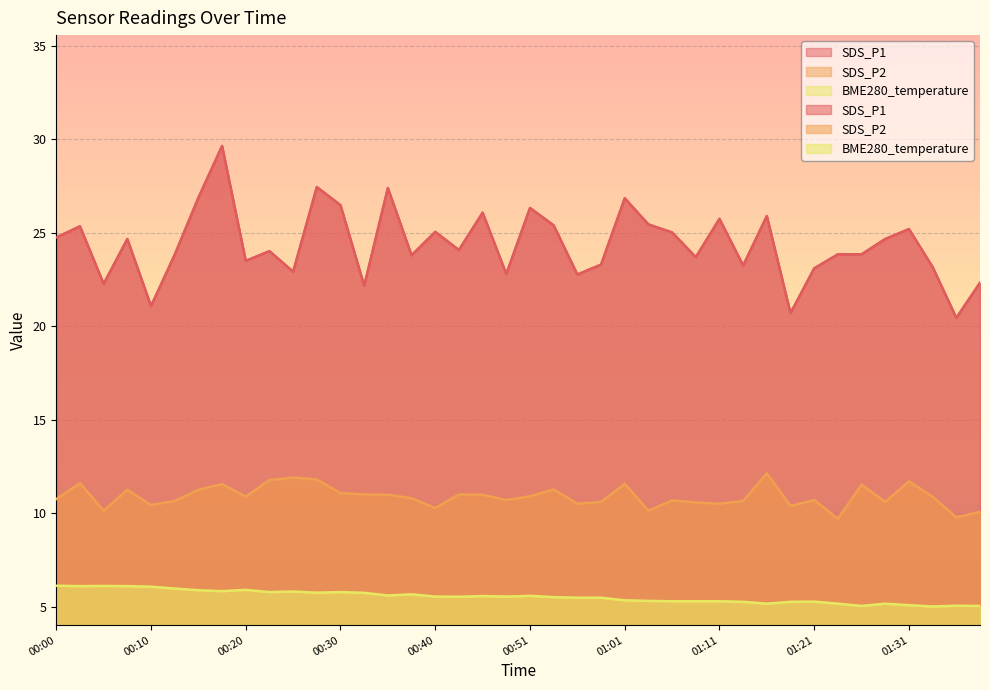

Which label corresponds to the smallest value in the chart?

01:34